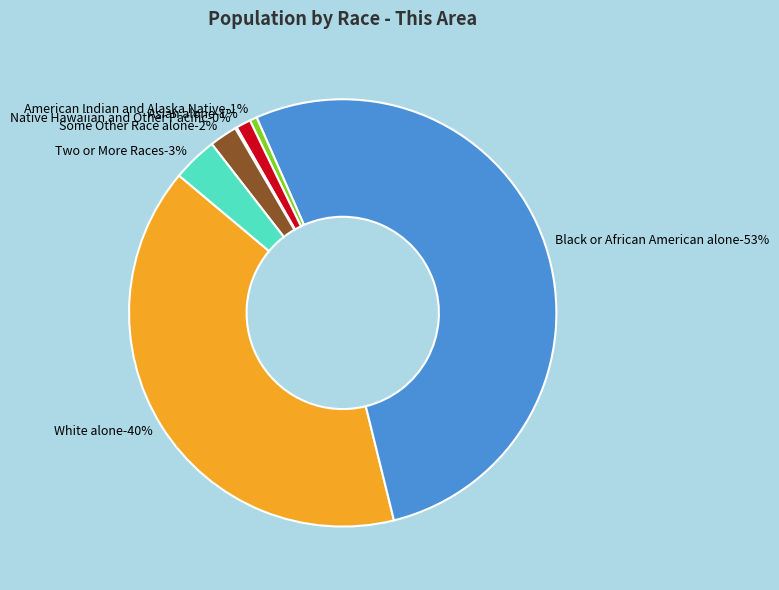

What percentage is NOT represented by Two or More Races?

96.6%